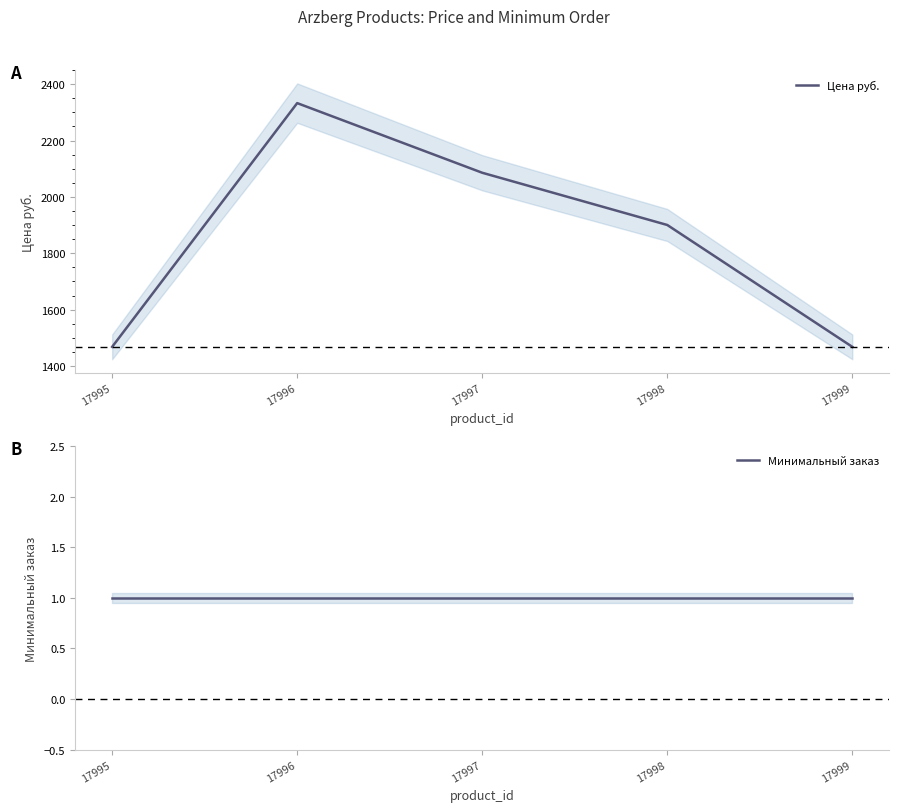

At how many categories does at least one series exceed 1854?

3